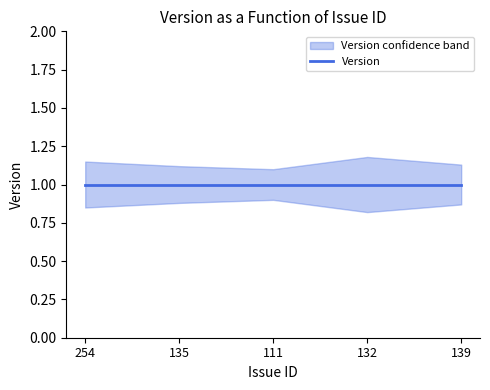

Rank the categories by Version_upper value from lowest to highest.

111, 135, 139, 254, 132